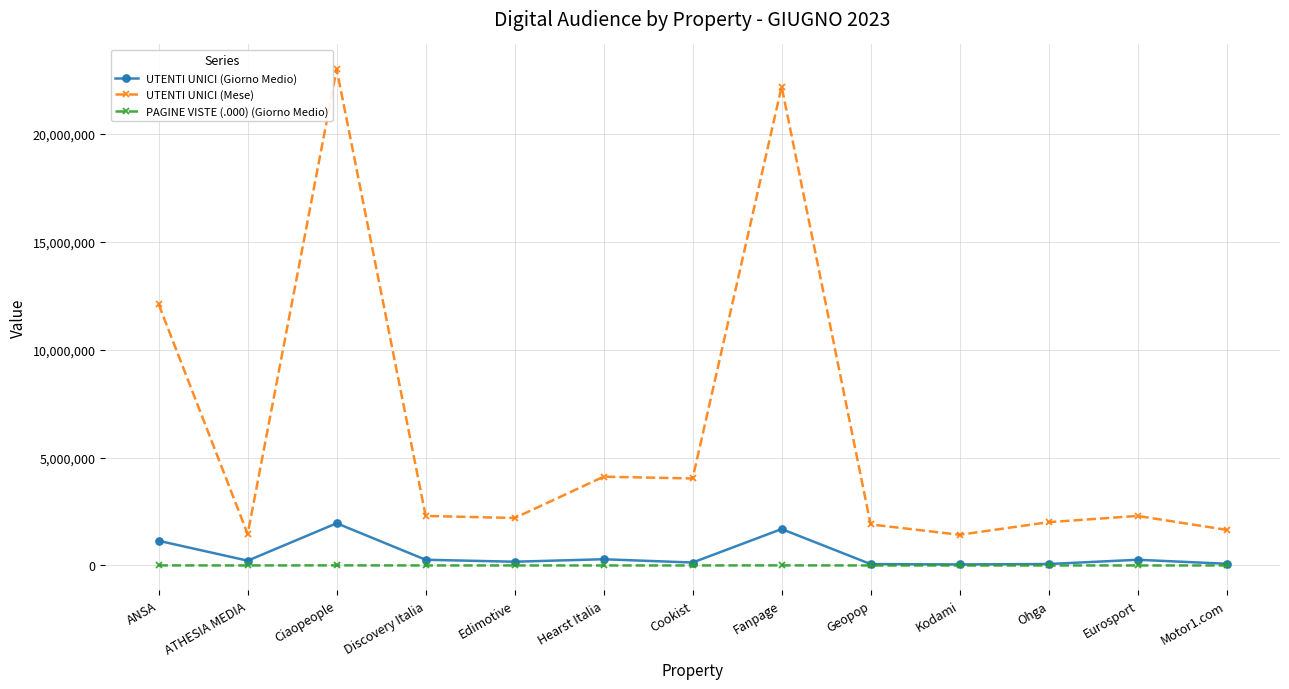

What is the minimum value shown in the chart?

89